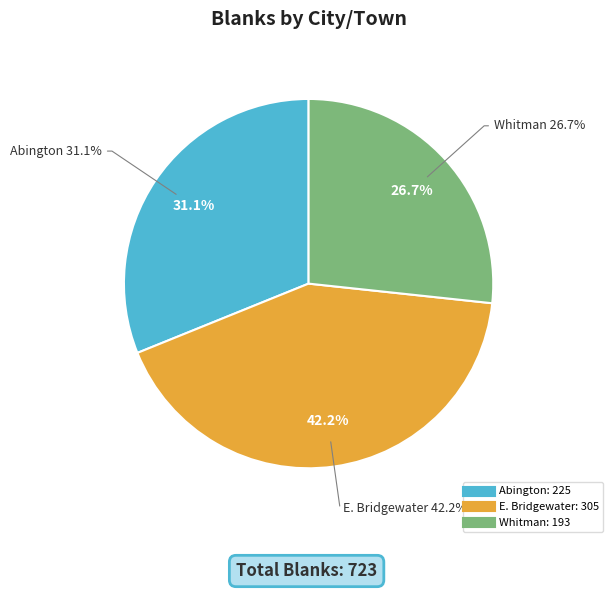

What is the ratio of the value at Whitman to the value at Abington?

0.9